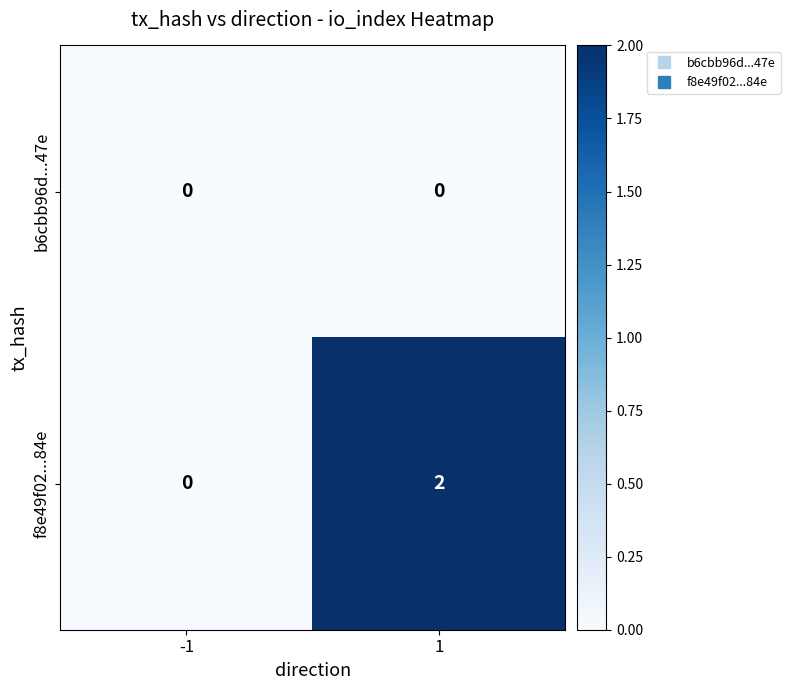

Which series has the largest total across all categories?

f8e49f02...84e